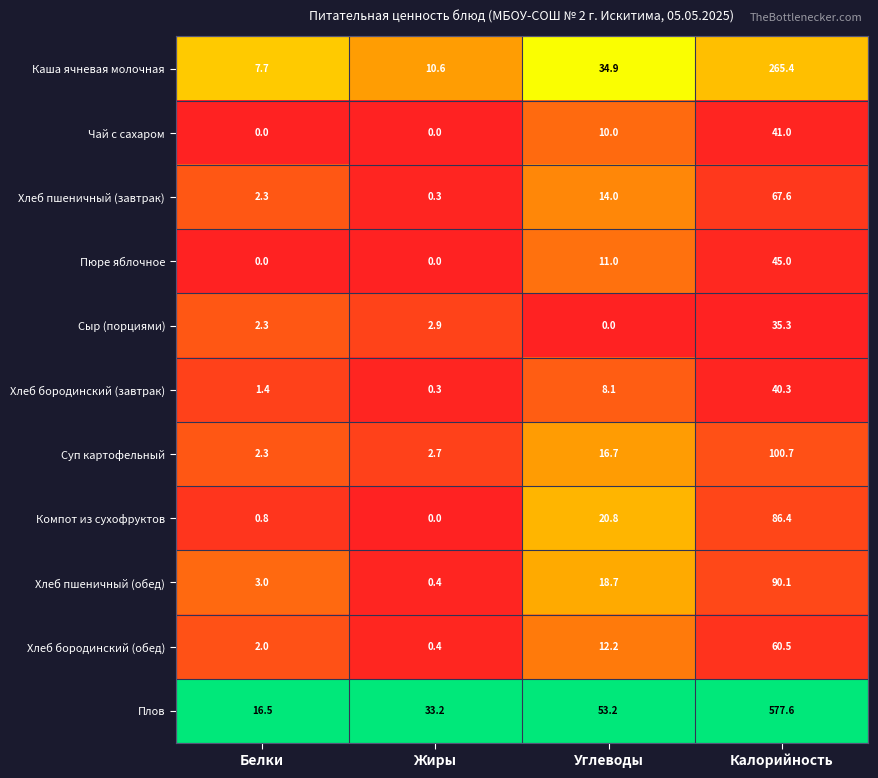

The Хлеб бородинский (завтрак) series shows 57.5 at Калорийность. True or false?

False